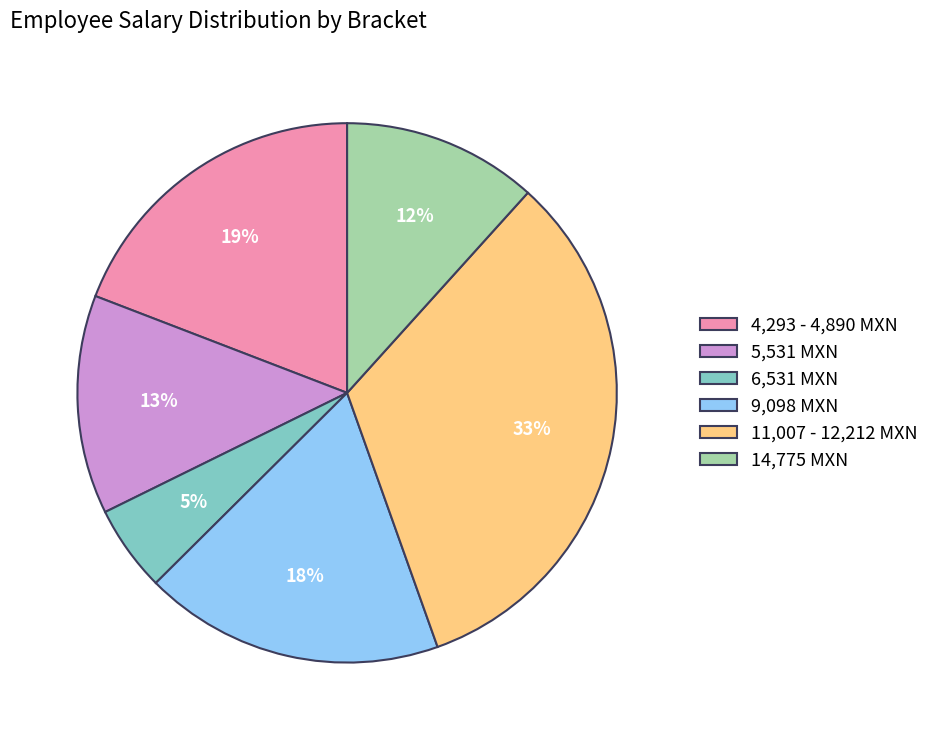

What percentage is the 9,098 MXN slice, to the nearest percent?

18%